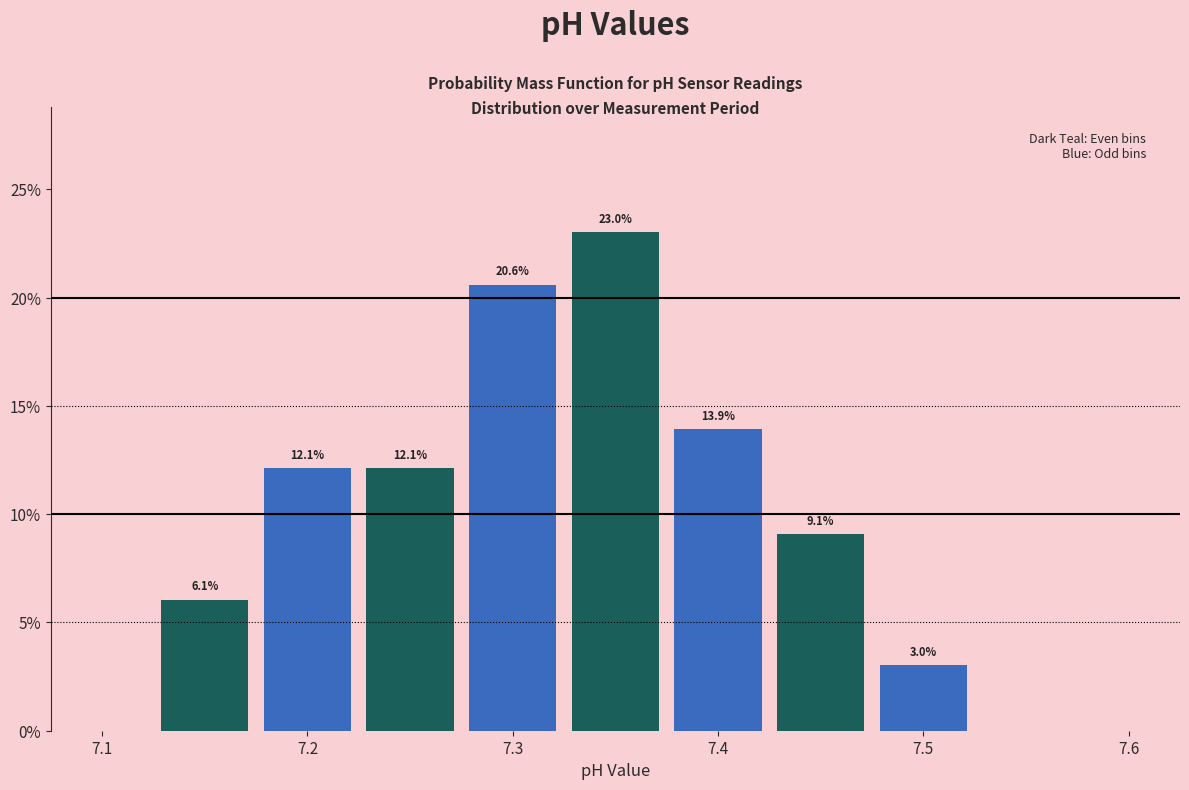

Which range on the x-axis has the tallest bar?

7.325 to 7.375